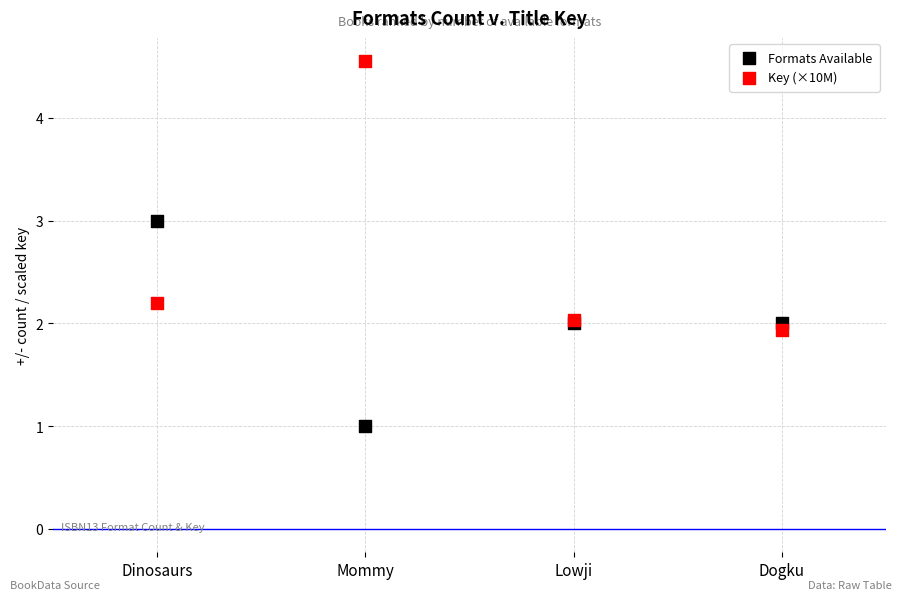

Which series contains the lowest Y value?

Formats Available